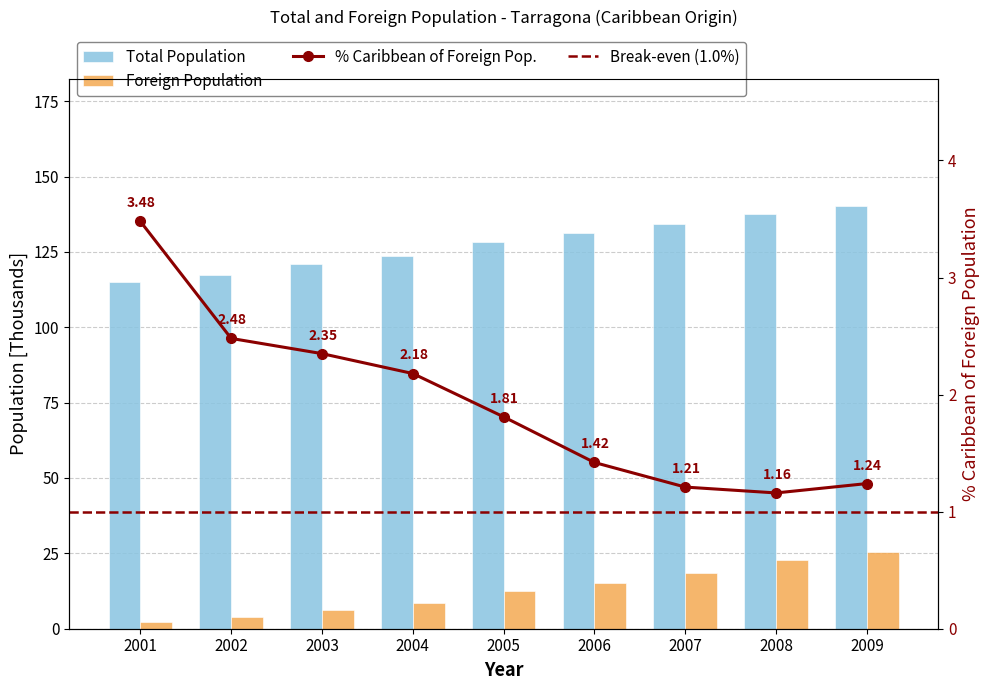

At how many categories does at least one series exceed 29?

9